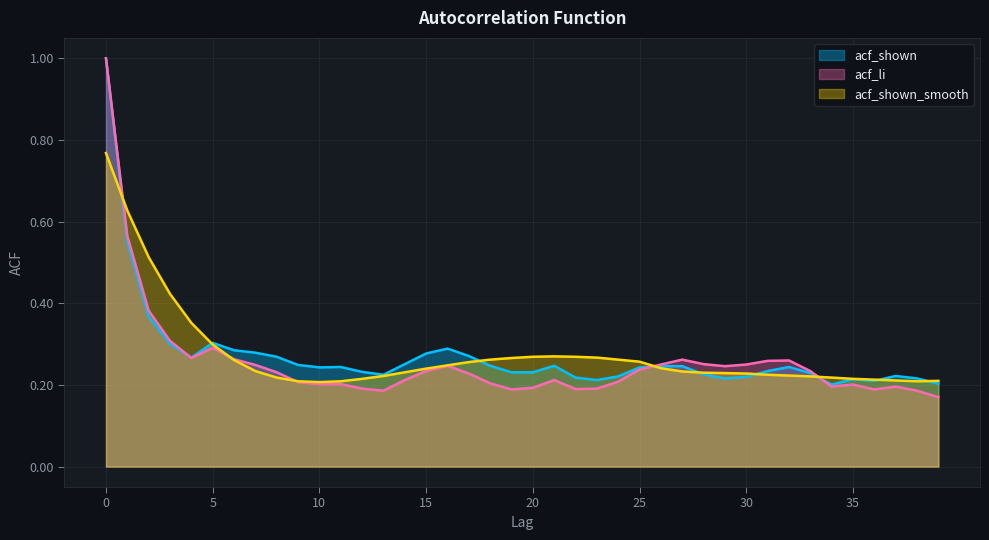

What is the value of the acf_shown point at the 37th from the left?

0.2